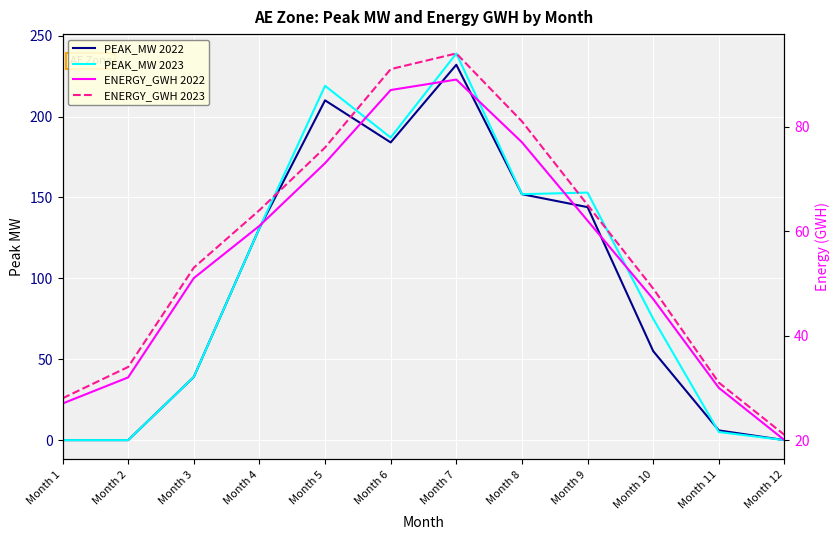

Reading right to left, transcribe all the data shown in this chart.

PEAK_MW 2022: Month 12=0	Month 11=6	Month 10=55	Month 9=144	Month 8=152	Month 7=232	Month 6=184	Month 5=210	Month 4=131	Month 3=39	Month 2=0	Month 1=0
PEAK_MW 2023: Month 12=0	Month 11=5	Month 10=75	Month 9=153	Month 8=152	Month 7=239	Month 6=187	Month 5=219	Month 4=131	Month 3=39	Month 2=0	Month 1=0
ENERGY_GWH 2022: Month 12=20	Month 11=30	Month 10=47	Month 9=62	Month 8=77	Month 7=89	Month 6=87	Month 5=73	Month 4=61	Month 3=51	Month 2=32	Month 1=27
ENERGY_GWH 2023: Month 12=21	Month 11=31	Month 10=49	Month 9=65	Month 8=81	Month 7=94	Month 6=91	Month 5=76	Month 4=64	Month 3=53	Month 2=34	Month 1=28